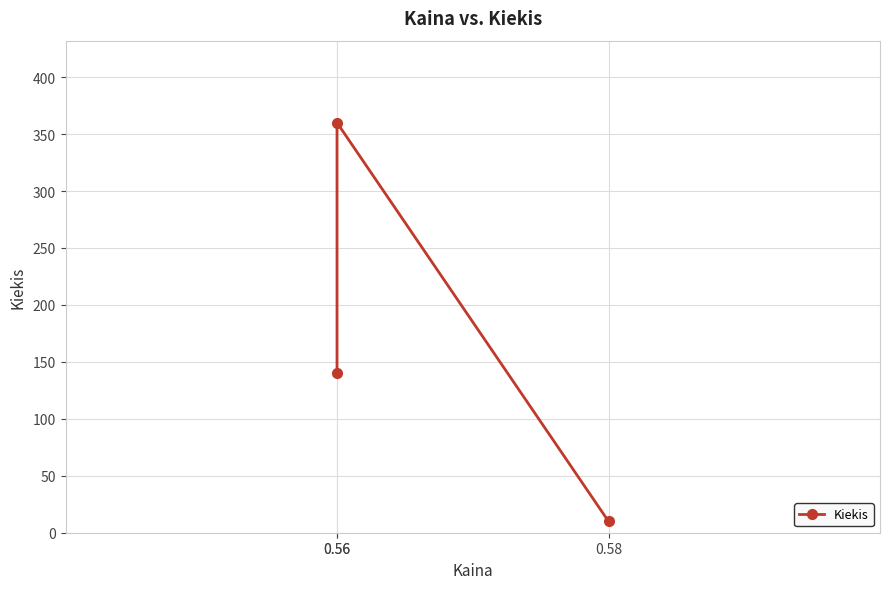

Rank the categories by value from lowest to highest.

0.58, 0.56, 0.56